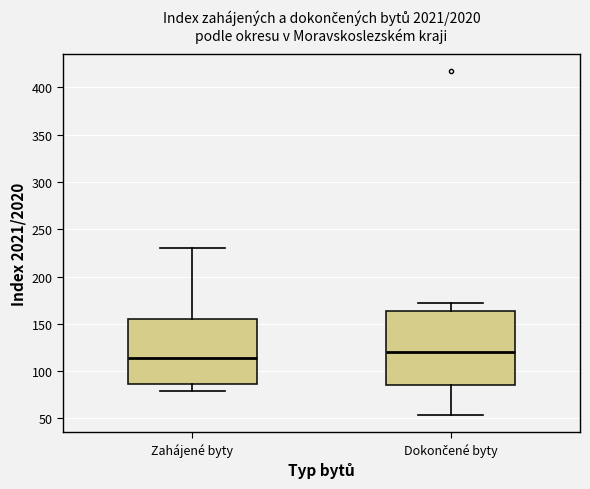

Which box has the highest median line?

Dokončené byty